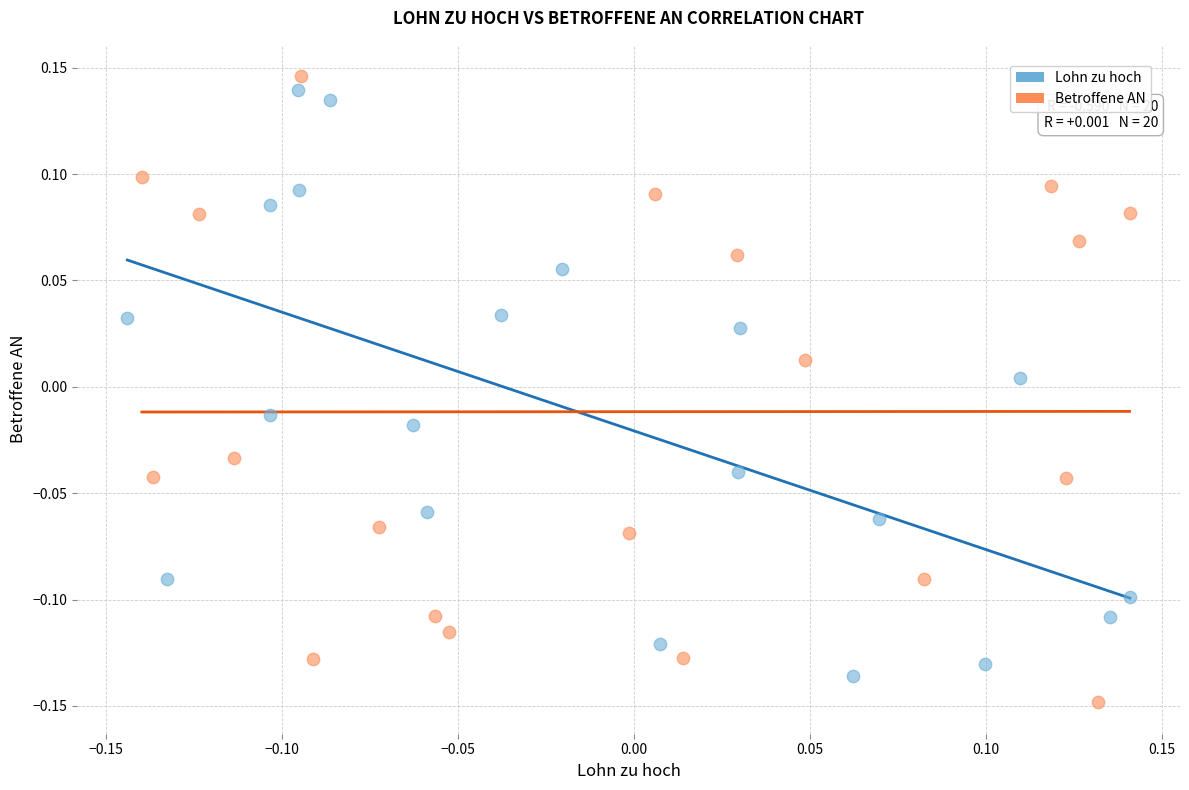

Which series reaches the minimum Y coordinate?

Betroffene AN